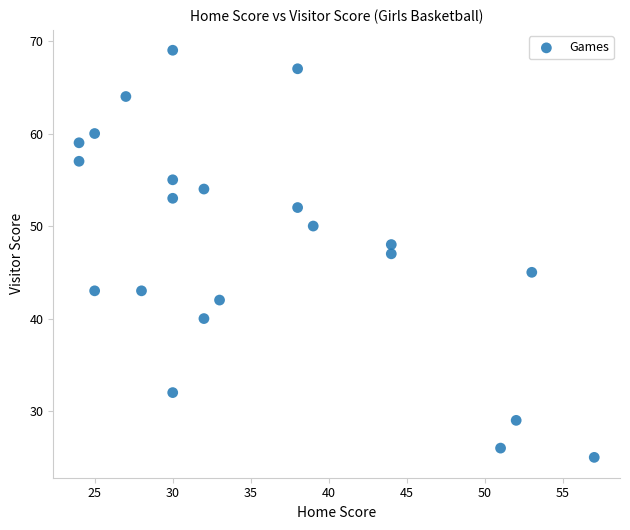

What is the range of X values (max minus min)?

33